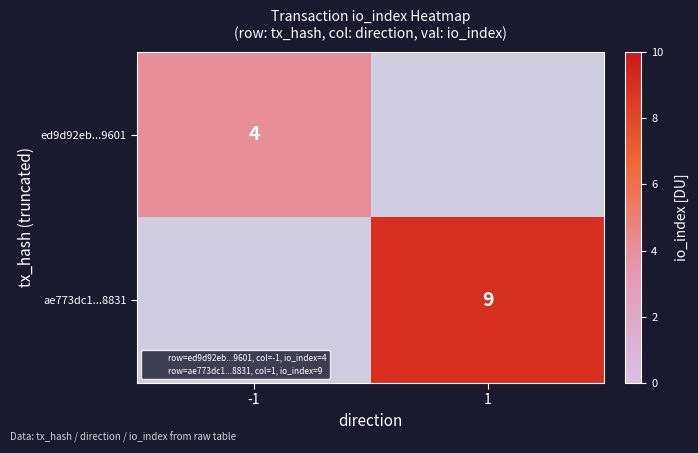

List the labels in order of ed9d92eb...9601 value, smallest first.

-1, 1